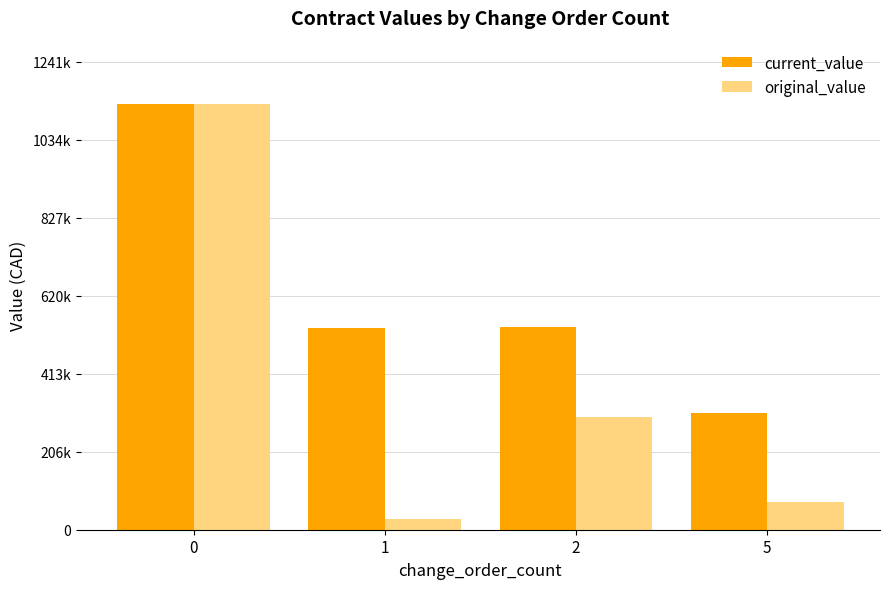

Does the chart contain any negative values?

No